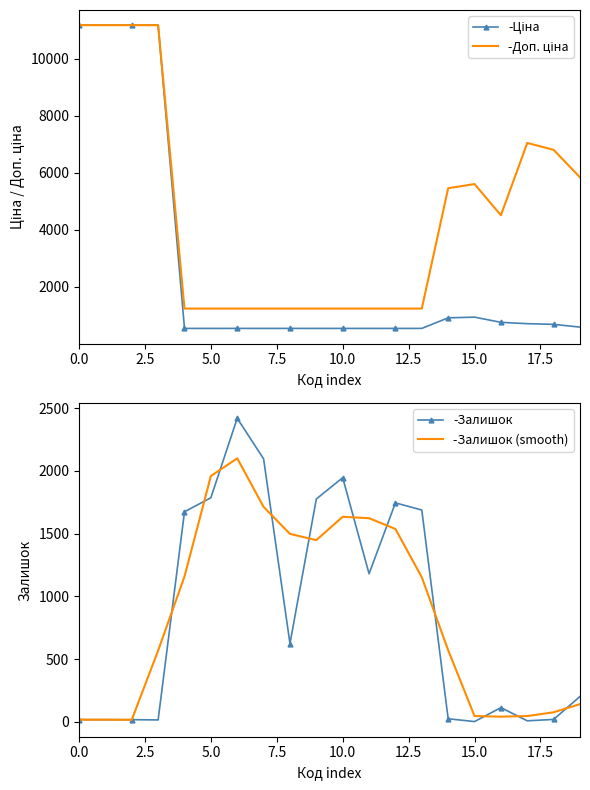

Count the number of data series in this chart.

4